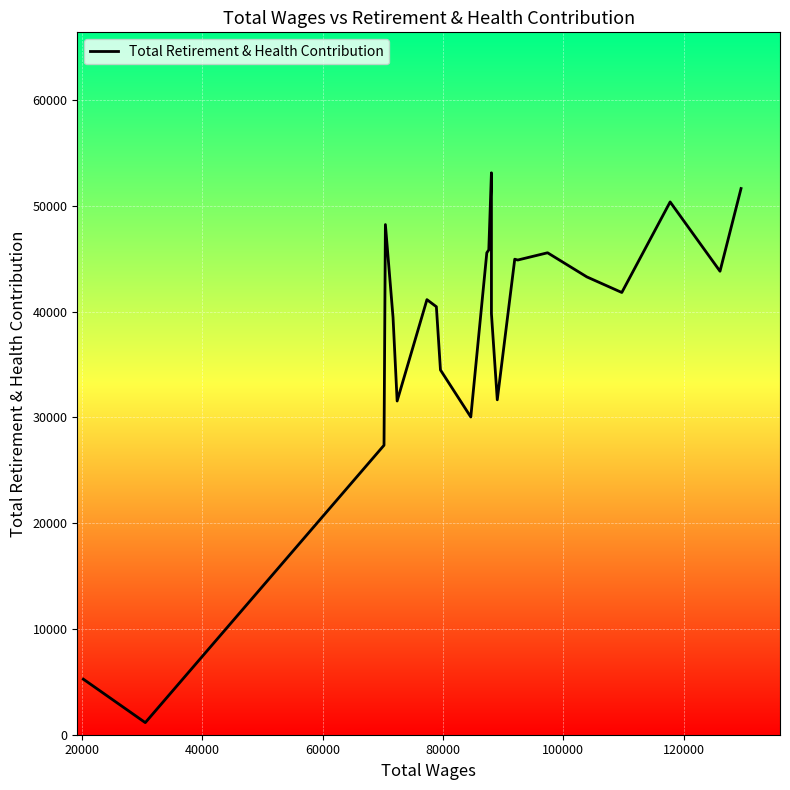

What is the greatest value displayed?

53126